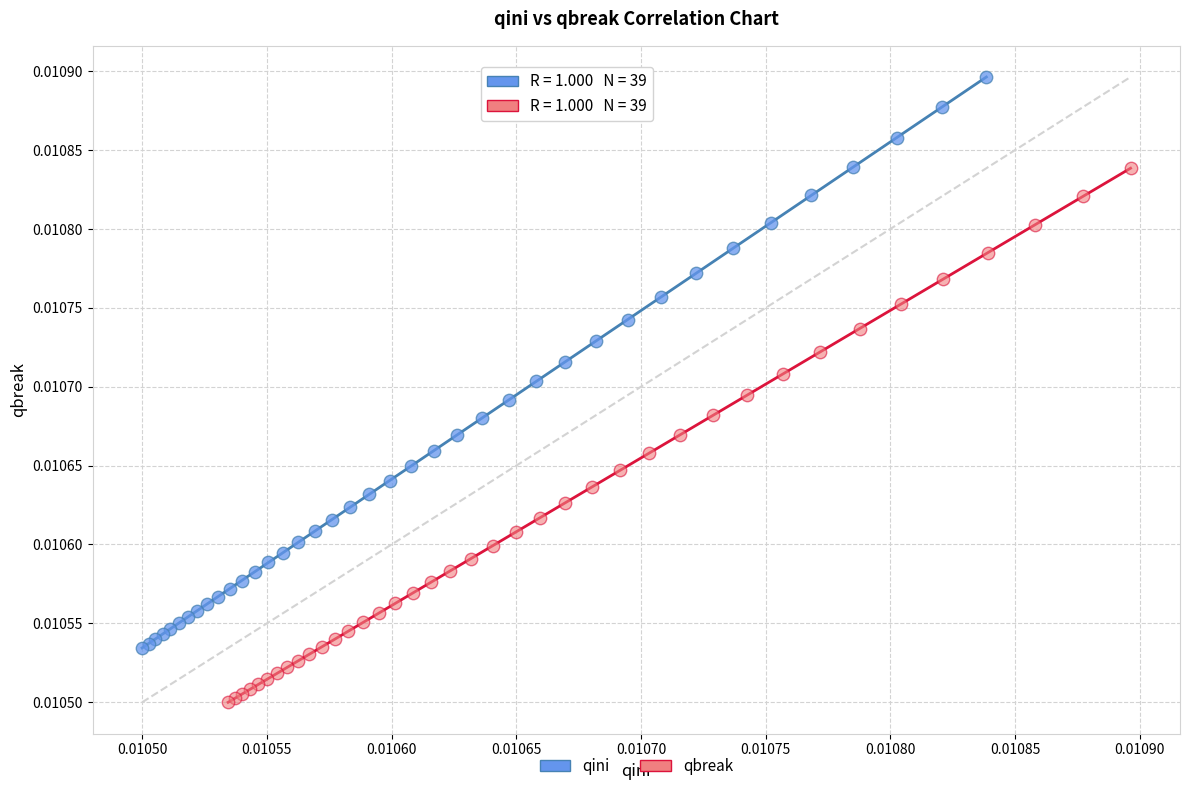

Which series has the widest spread of Y values?

qini